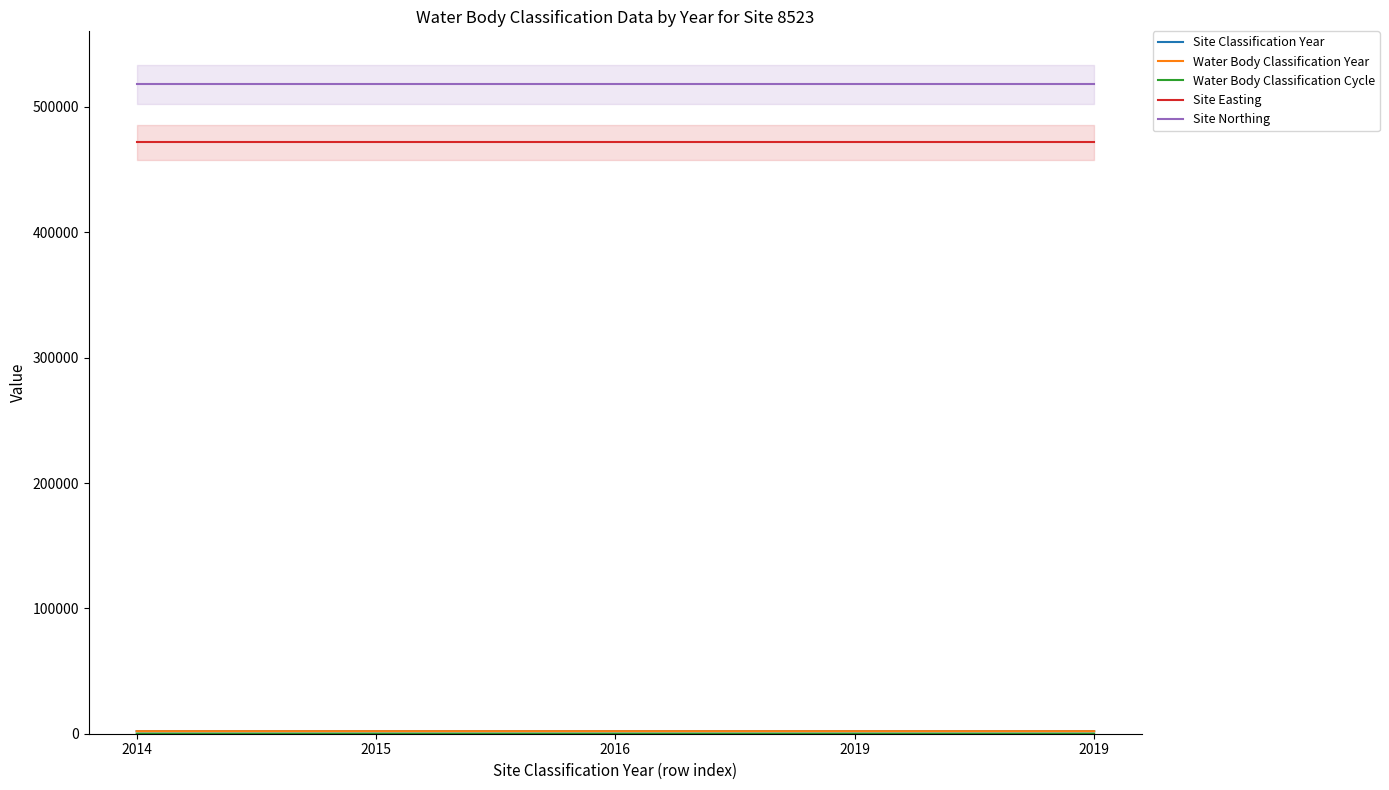

Read the Site Easting value at 2014.

471800